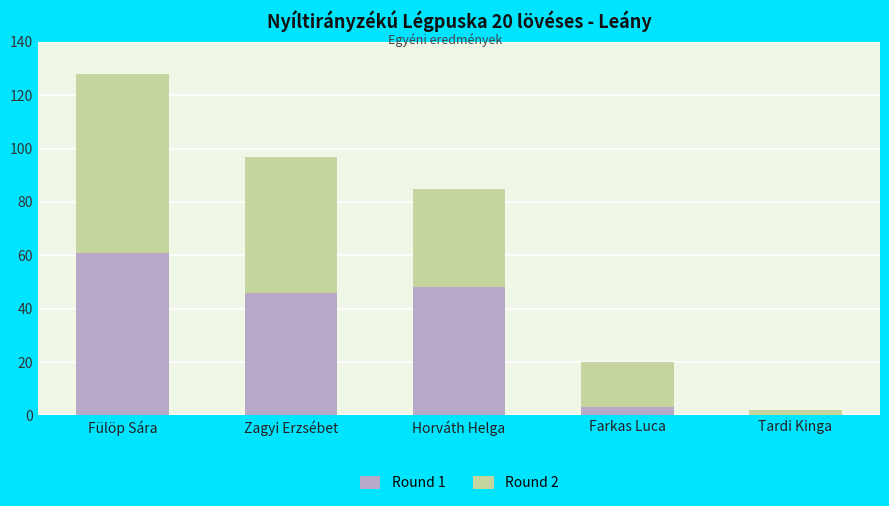

Is it true that Round 1 equals 20 at Fülöp Sára?

False